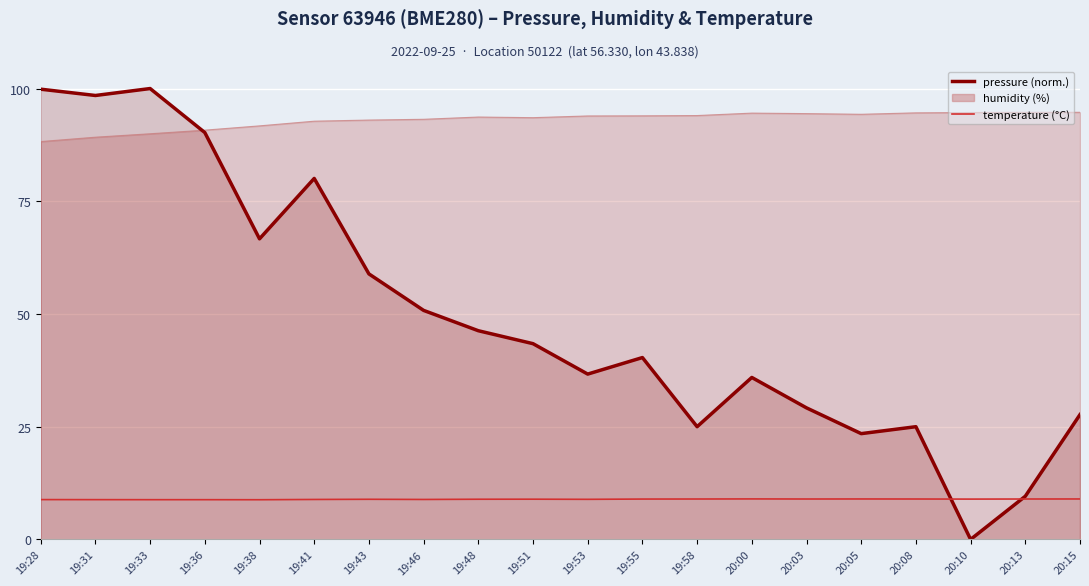

Where is the first local maximum?

19:43